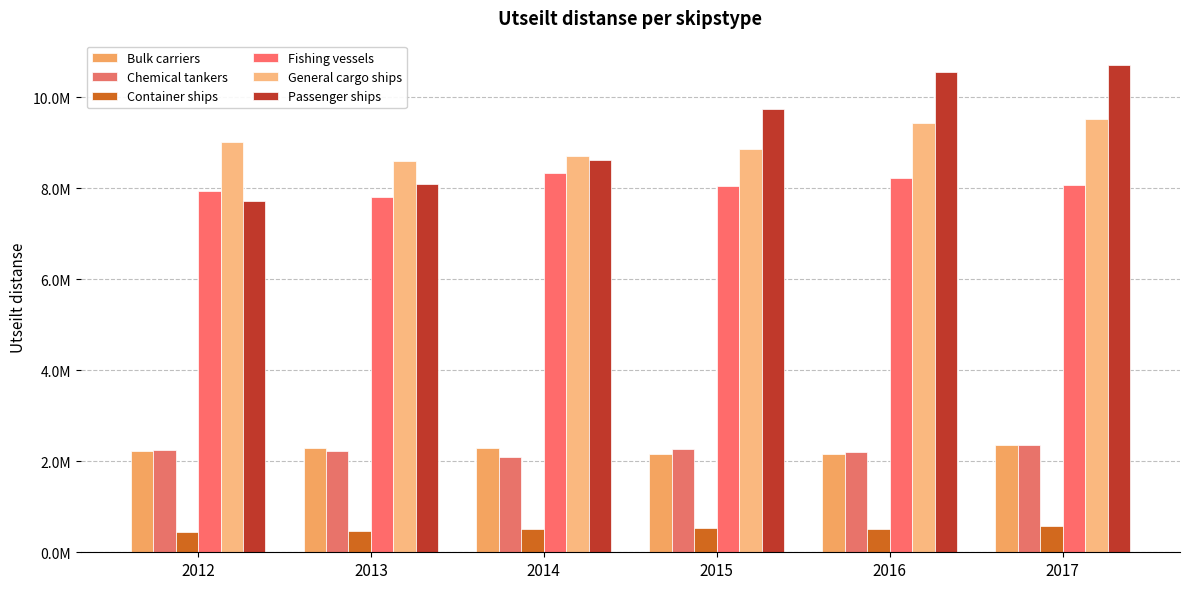

At which category is the sum across all series the highest?

2017